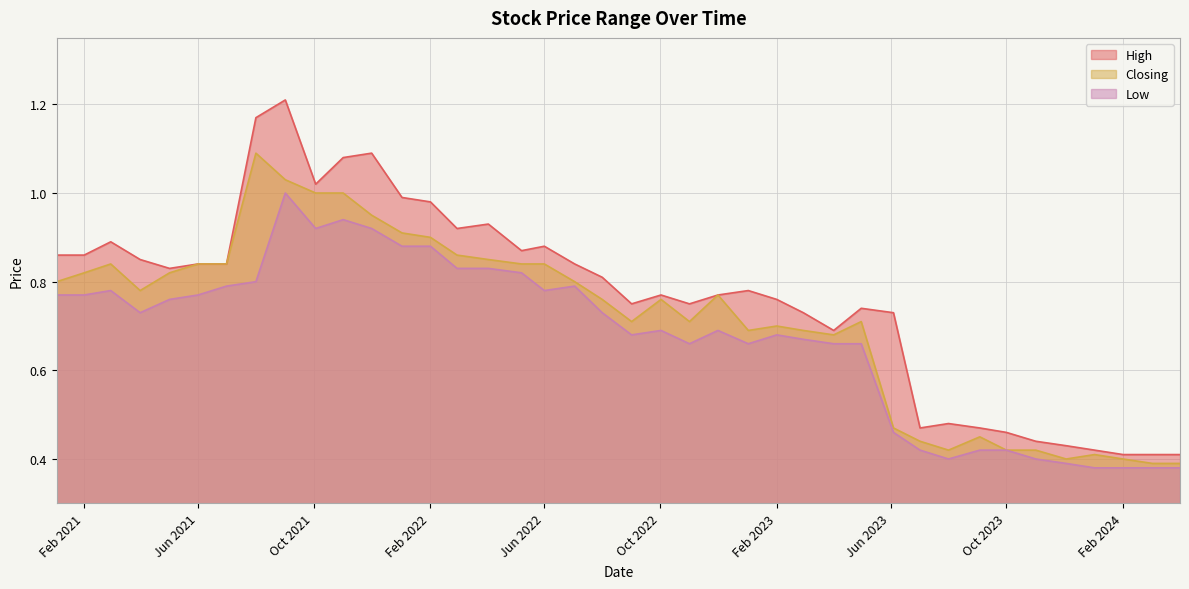

Rank the series by their maximum value, from highest to lowest.

High, Closing, Low